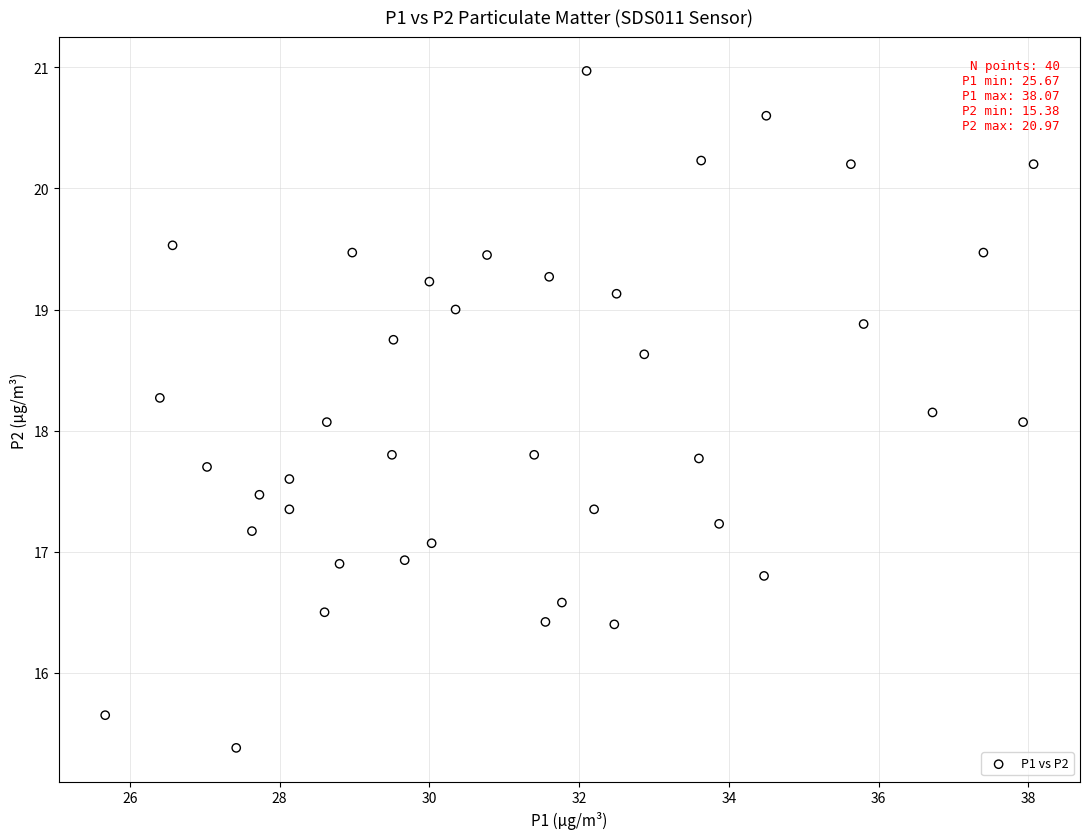

What is the range of Y values (max minus min)?

5.6